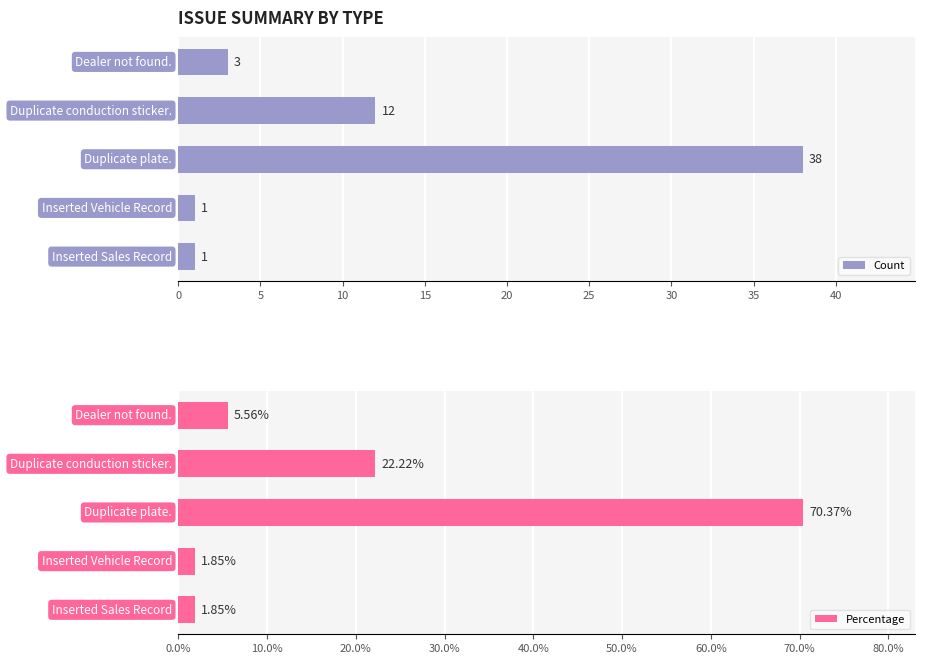

Is it true that Percentage equals 11.4 at 5?

False